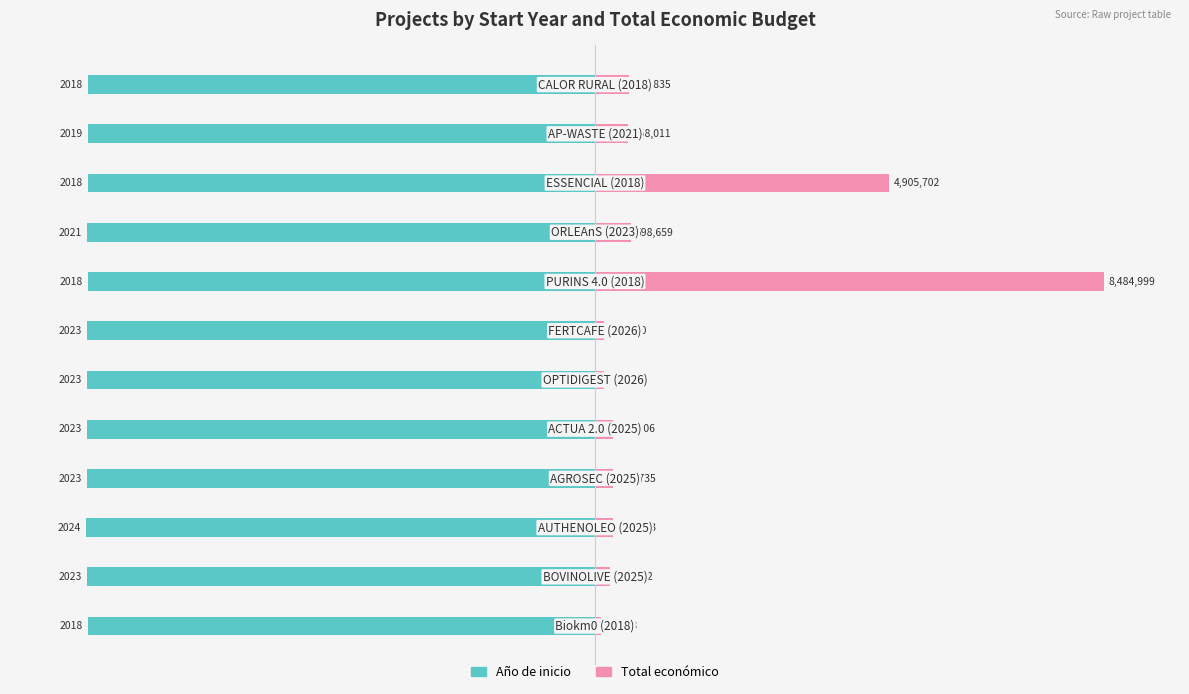

How many groups of bars are there?

12